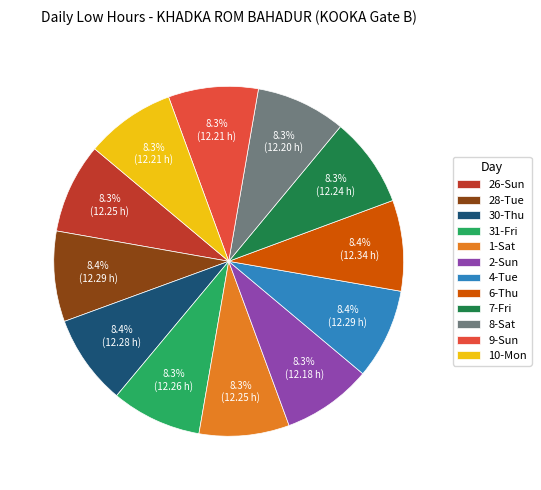

To the nearest percent, what is the average slice percentage?

8%